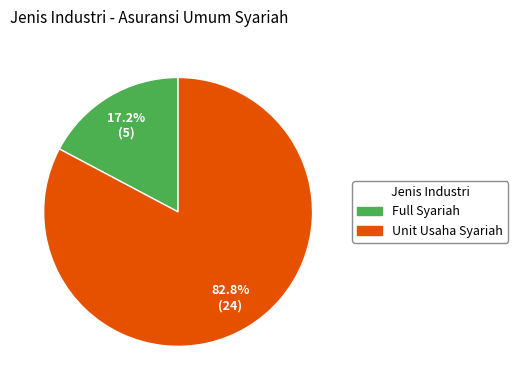

Which category has the biggest portion of the pie?

Unit Usaha Syariah